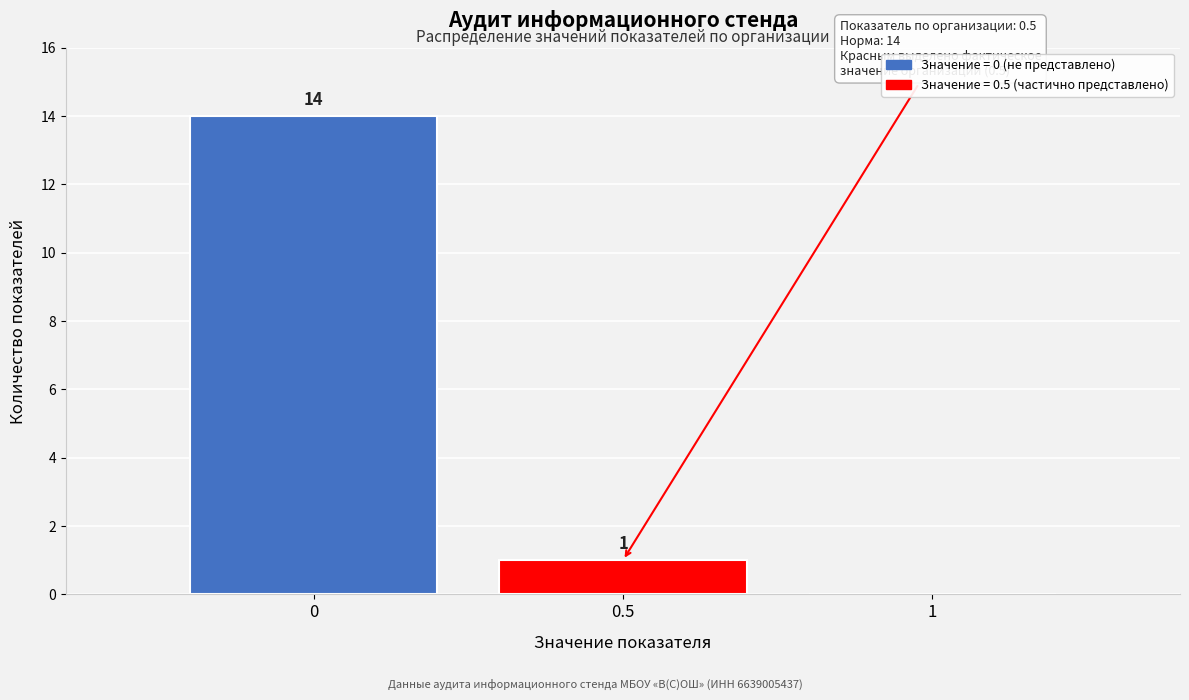

Reading left to right, list all the values displayed in this chart.

0=14	0.5=1	1=0